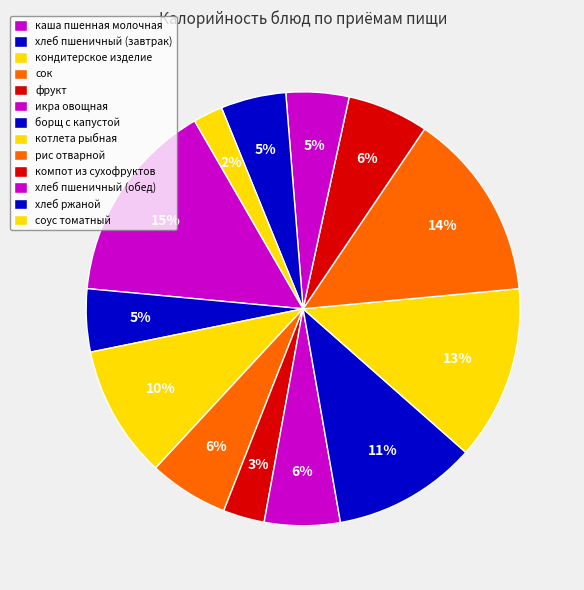

What percentage is the сок slice, to the nearest percent?

6%